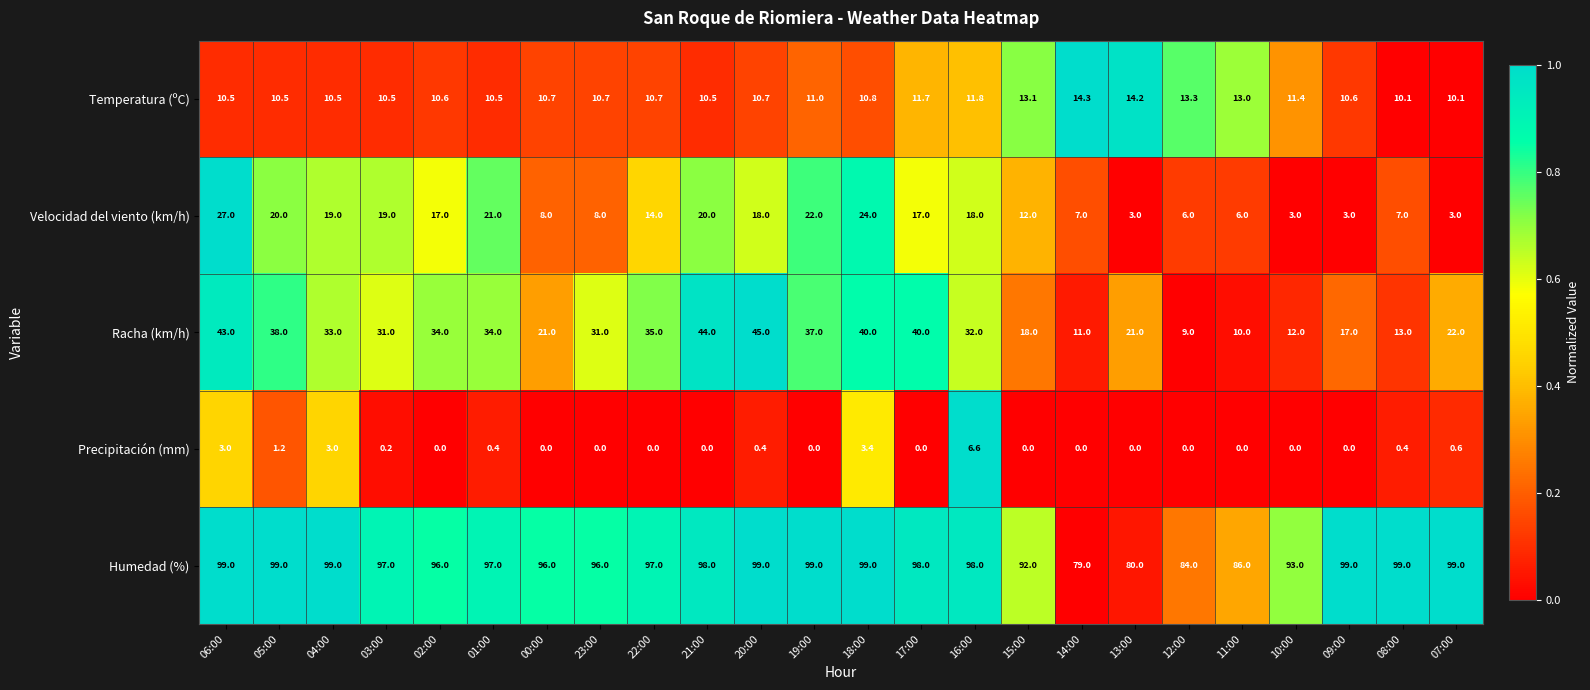

The Racha (km/h) series shows 13.0 at 08:00. True or false?

True